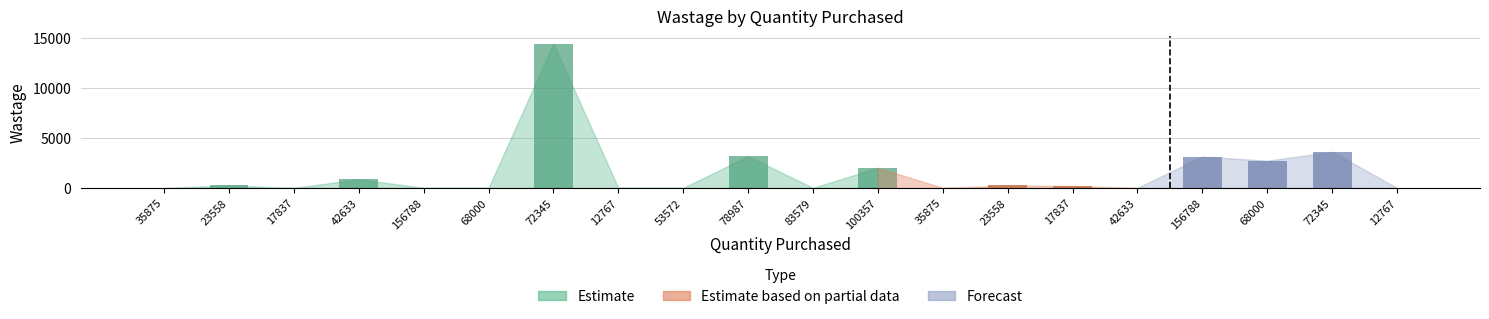

Rank the categories by value from lowest to highest.

0, 2, 4, 5, 7, 8, 10, 12, 15, 19, 14, 1, 13, 3, 11, 17, 16, 9, 18, 6